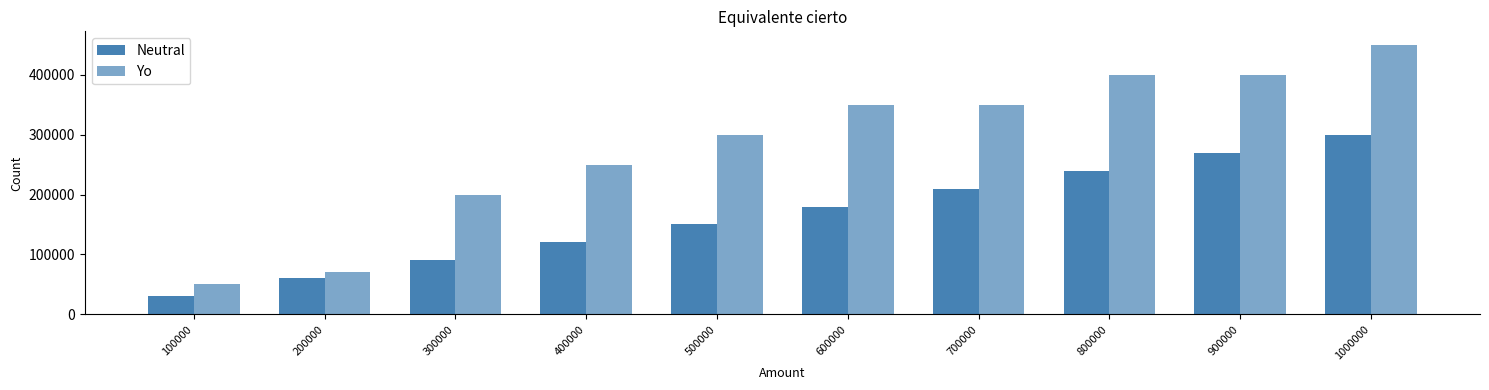

List the series in order of their peak value, lowest first.

Neutral, Yo